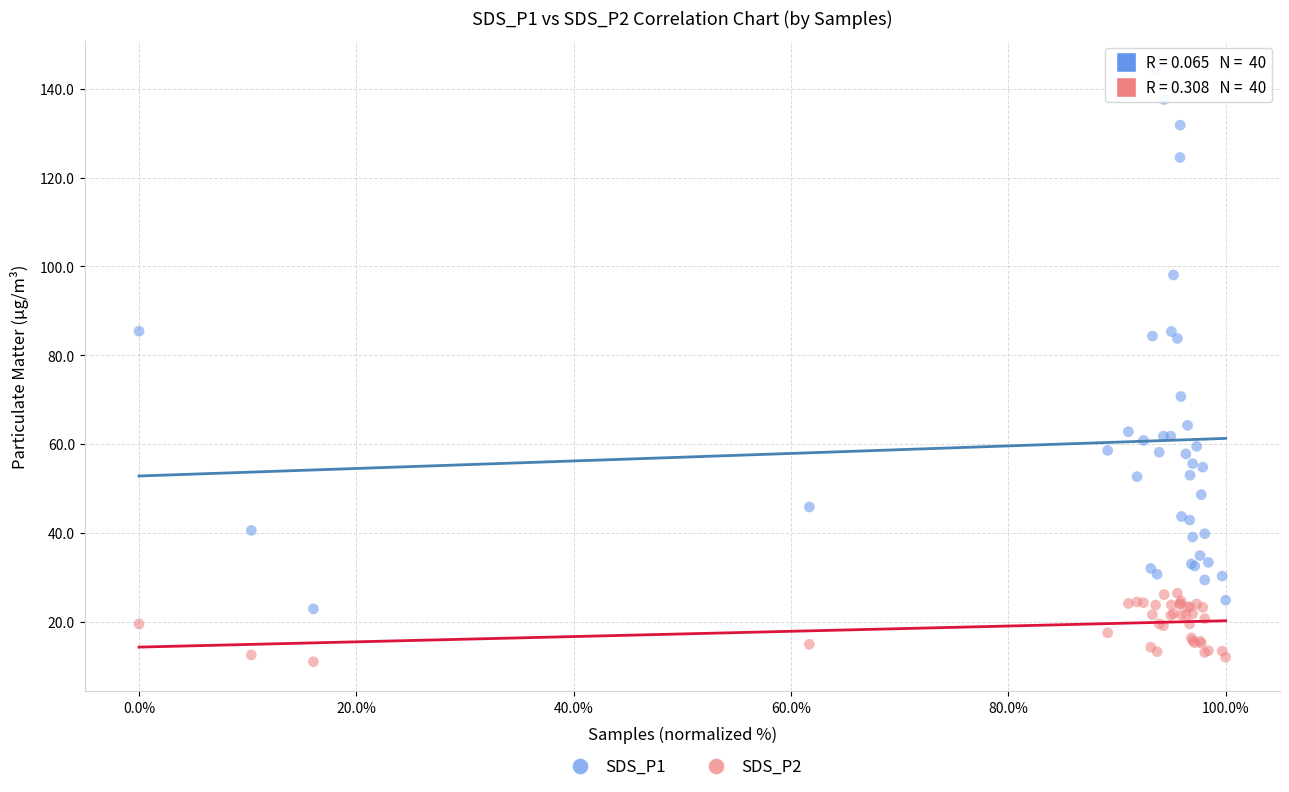

Which series contains the highest Y value?

SDS_P1